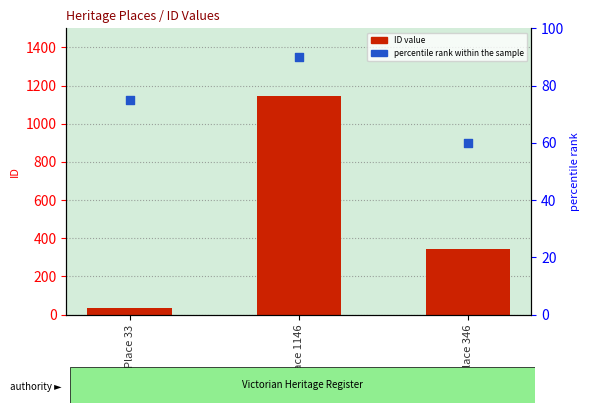

At which category is the sum across all series the highest?

Place 1146